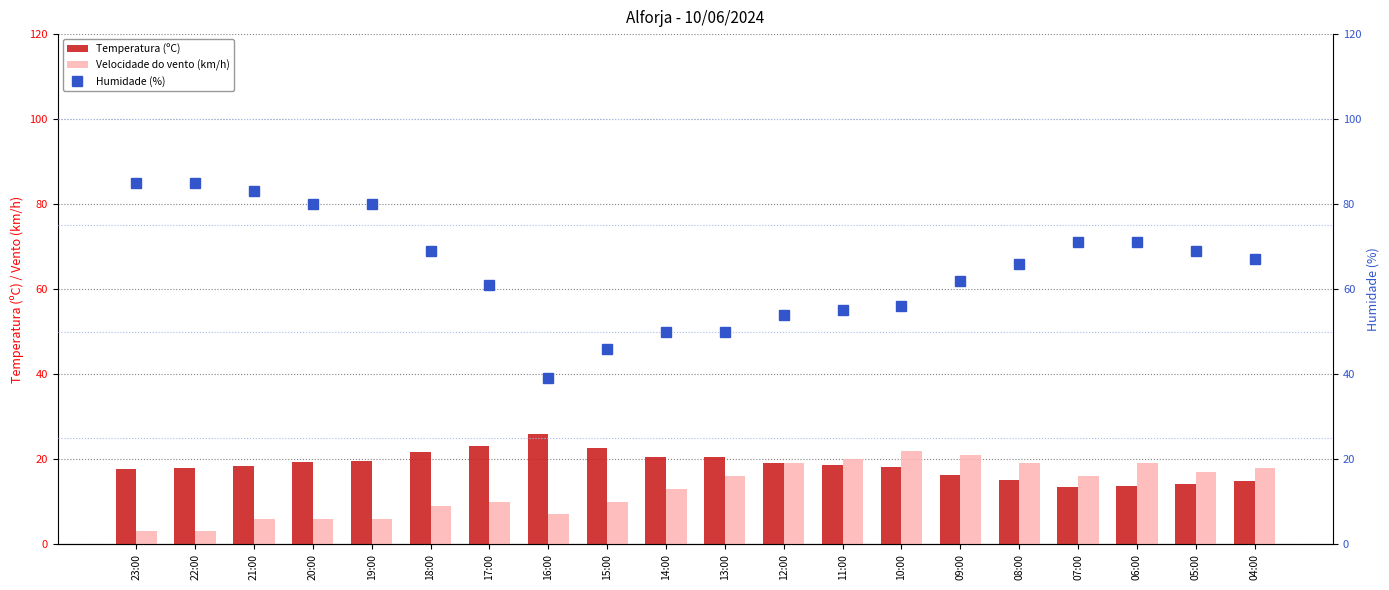

Reading left to right, what are all the values shown in this chart?

Temperatura (ºC): 17.6	17.8	18.4	19.3	19.5	21.7	23.0	25.8	22.6	20.6	20.6	19.0	18.7	18.2	16.3	15.0	13.4	13.6	14.1	14.8
Velocidade do vento (km/h): 3.0	3.0	6.0	6.0	6.0	9.0	10.0	7.0	10.0	13.0	16.0	19.0	20.0	22.0	21.0	19.0	16.0	19.0	17.0	18.0
Humidade (%): 85.0	85.0	83.0	80.0	80.0	69.0	61.0	39.0	46.0	50.0	50.0	54.0	55.0	56.0	62.0	66.0	71.0	71.0	69.0	67.0